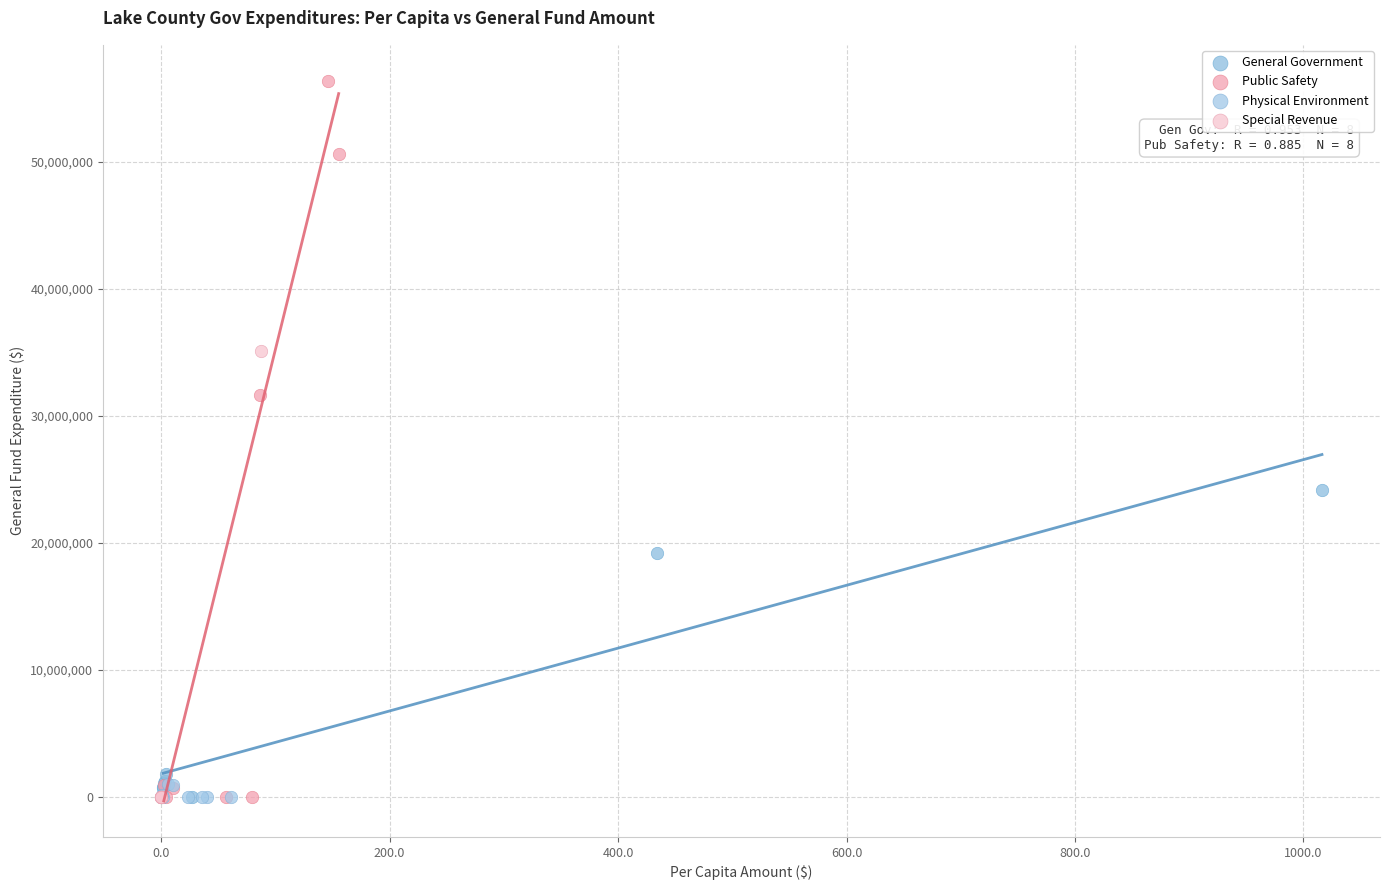

Which series reaches the maximum Y coordinate?

Public Safety